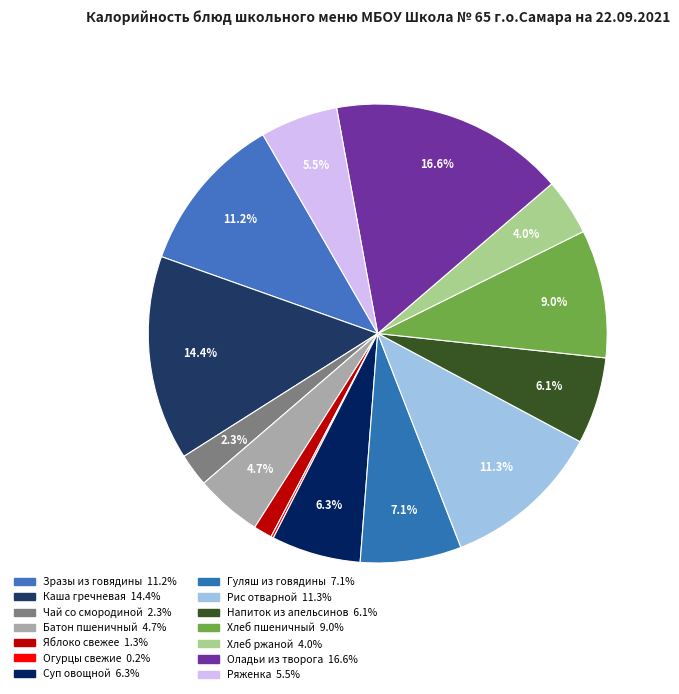

What percentage is the Ряженка slice, to the nearest percent?

5%